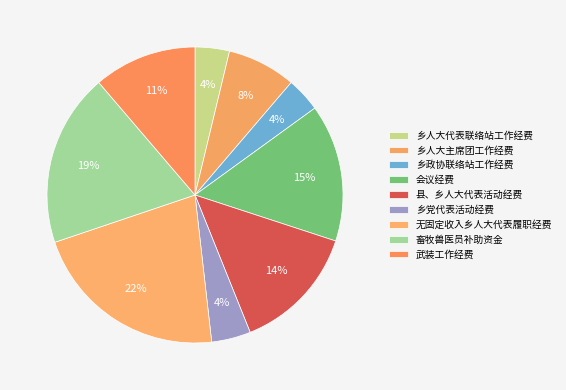

To the nearest percent, what is the difference between the 会议经费 and 乡政协联络站工作经费 slice percentages?

11%